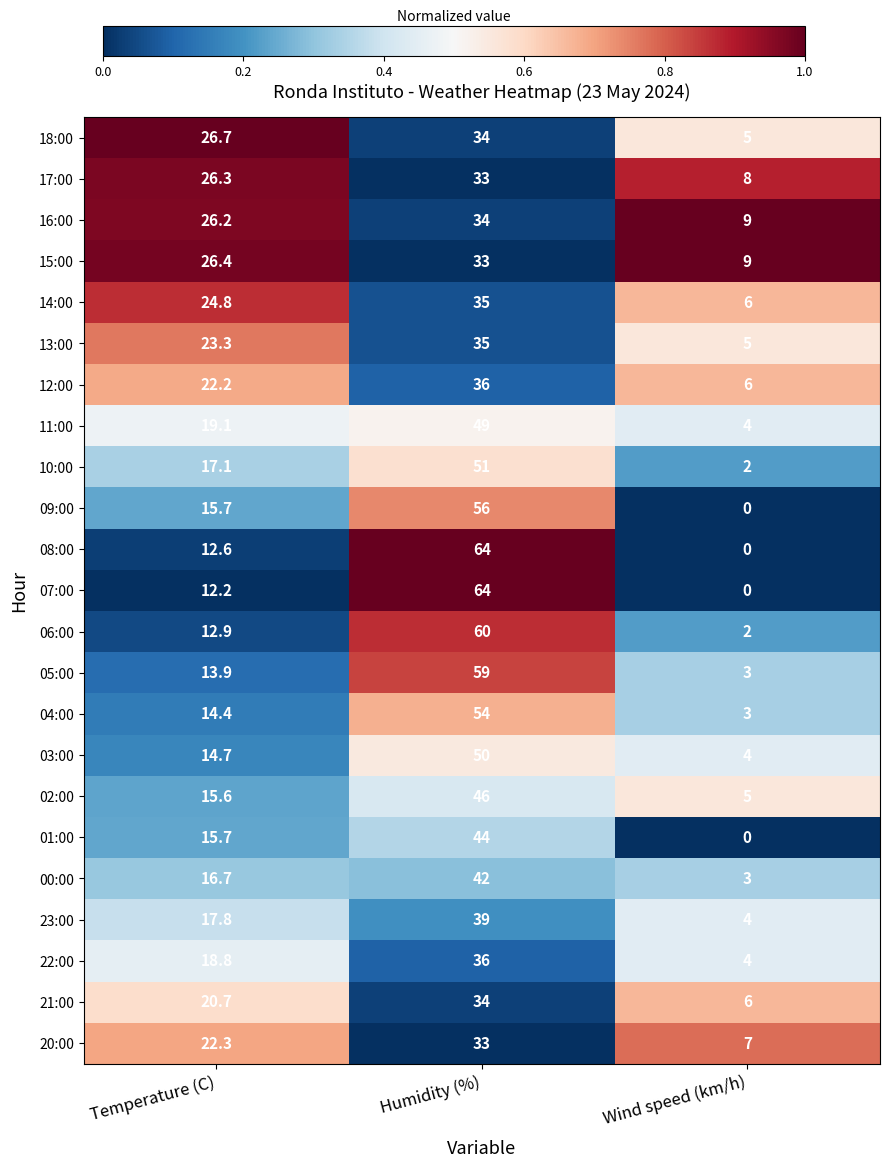

What is the sum of the 13:00 values at Humidity (%) and Wind speed (km/h)?

40.0